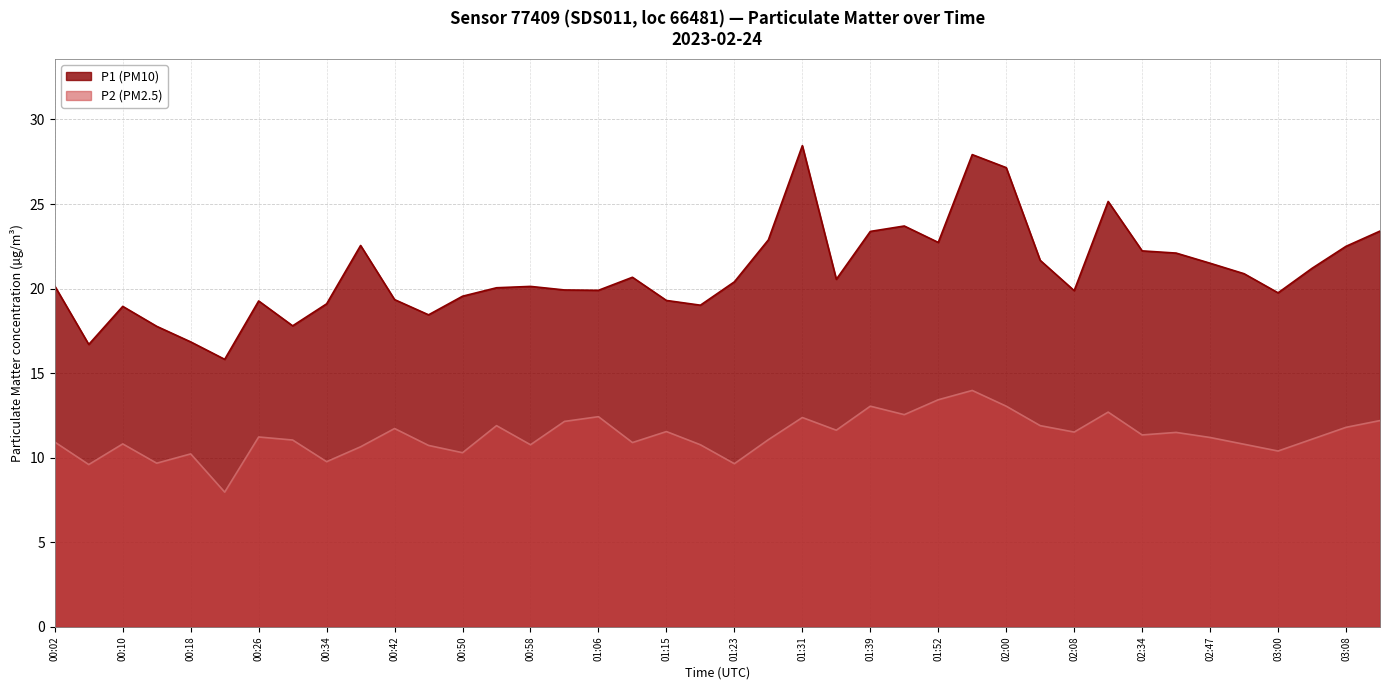

What are all the series names shown in the legend?

P1 (PM10), P2 (PM2.5)